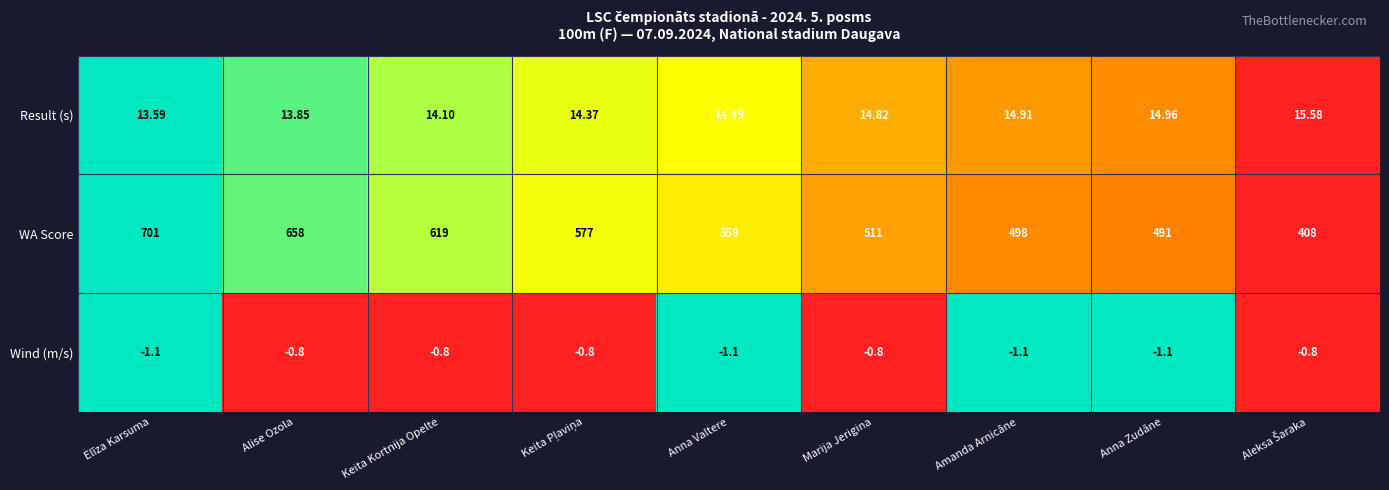

How many data points does each series have?

9